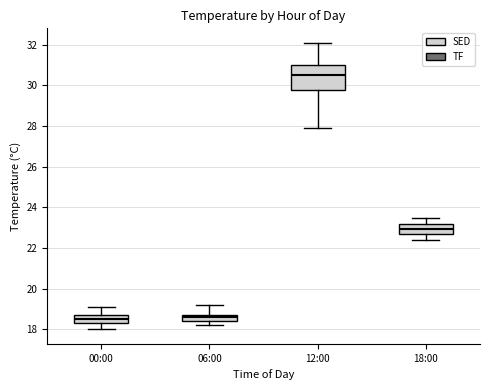

Which box has the highest median line?

12:00